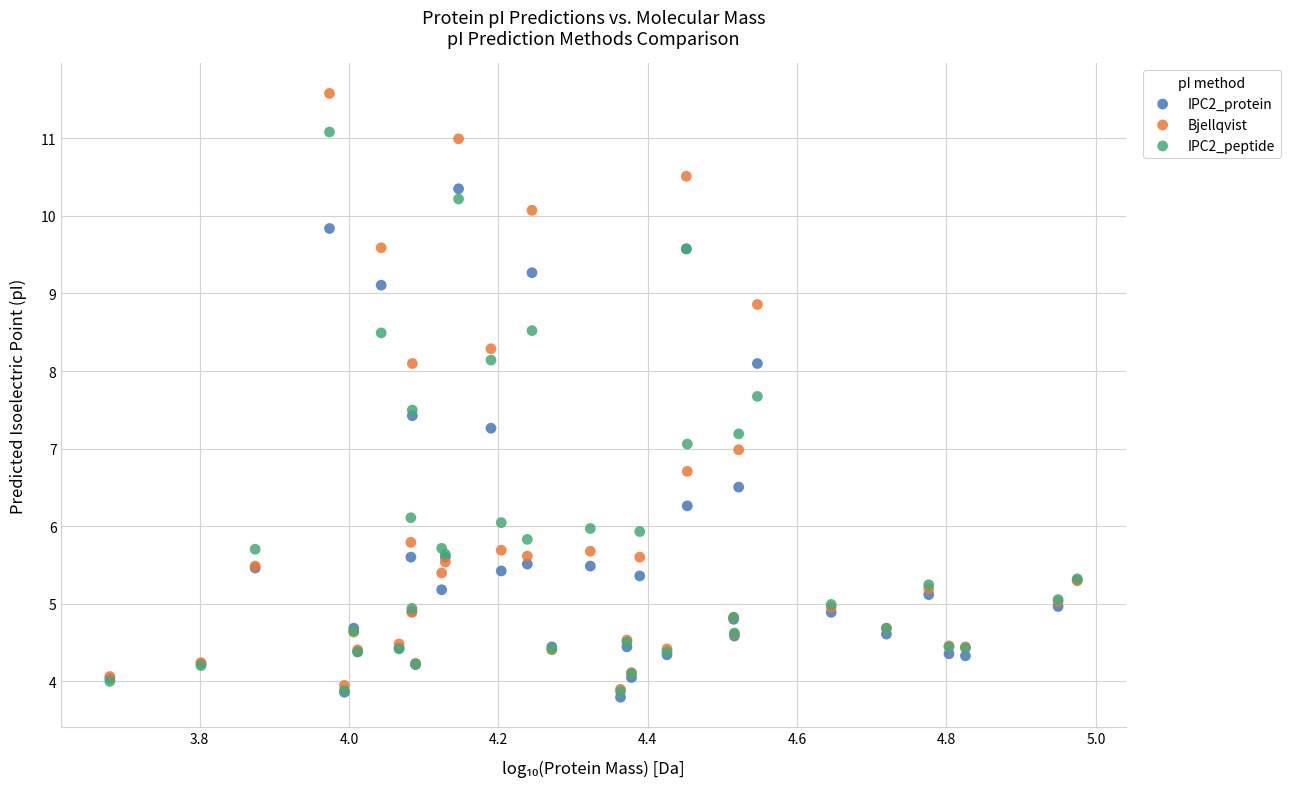

Which series has the largest Y range (max minus min)?

Bjellqvist